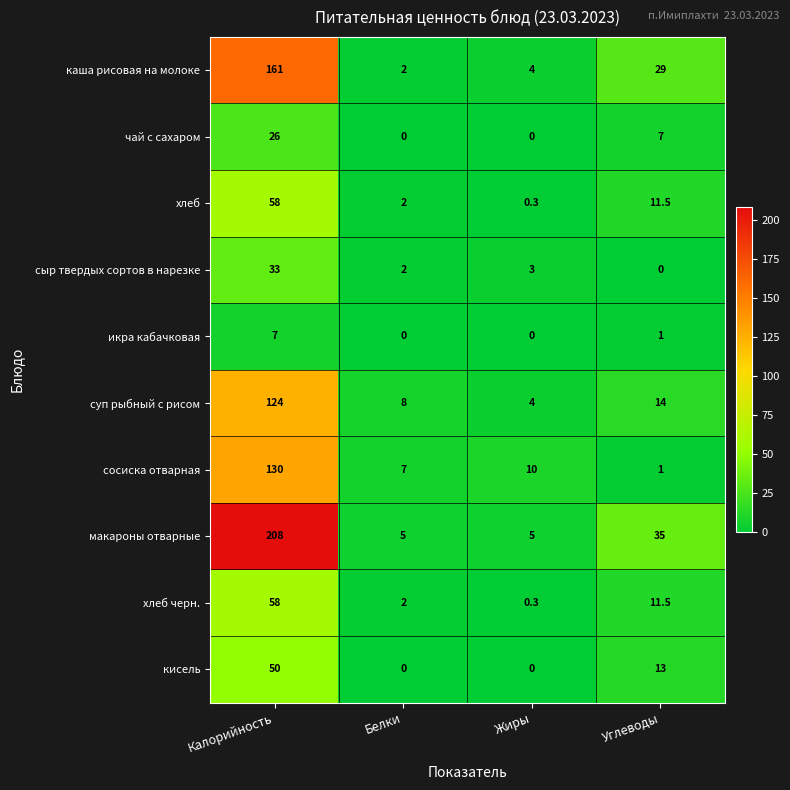

Which category has the highest value in the сыр твердых сортов в нарезке series?

Калорийность